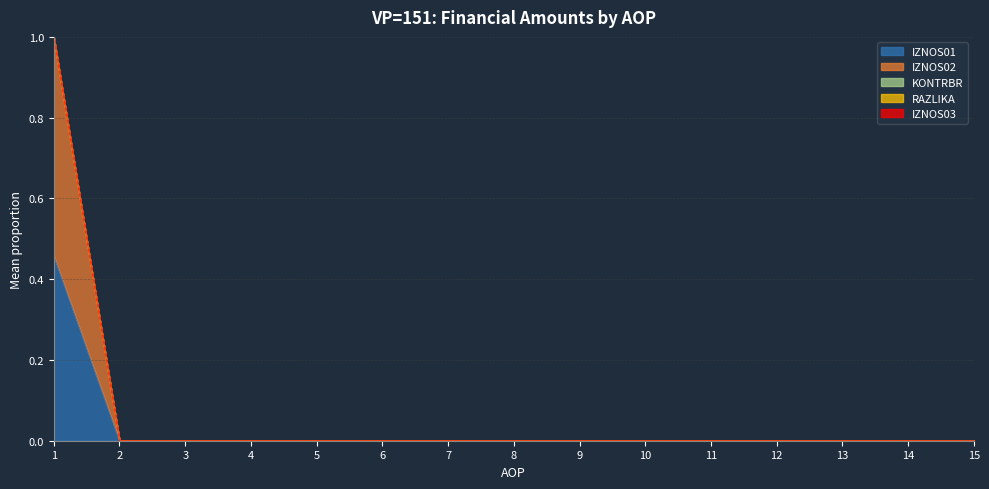

How many data points does each series have?

15